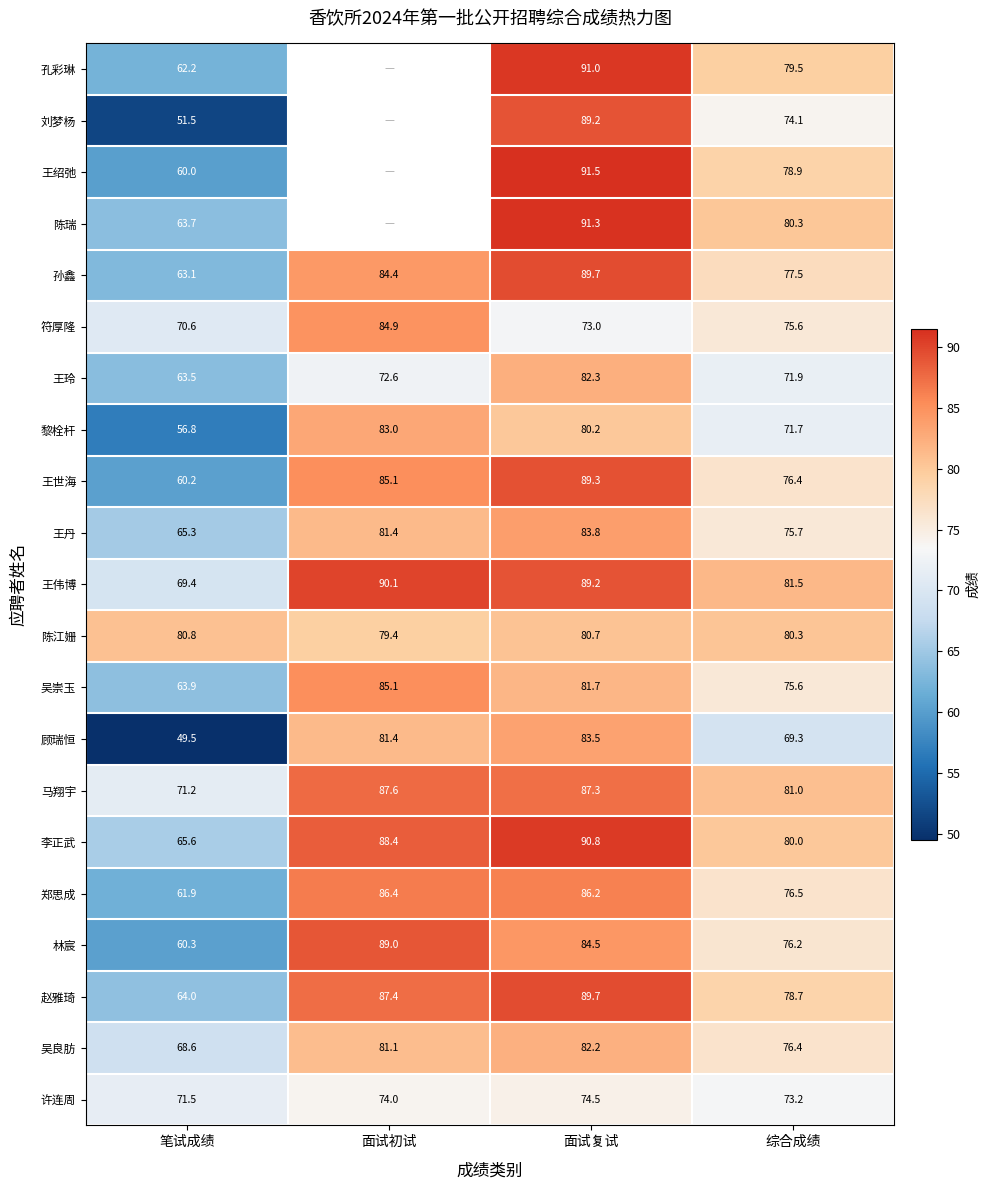

Rank the categories by 符厚隆 value from lowest to highest.

笔试成绩, 面试复试, 综合成绩, 面试初试